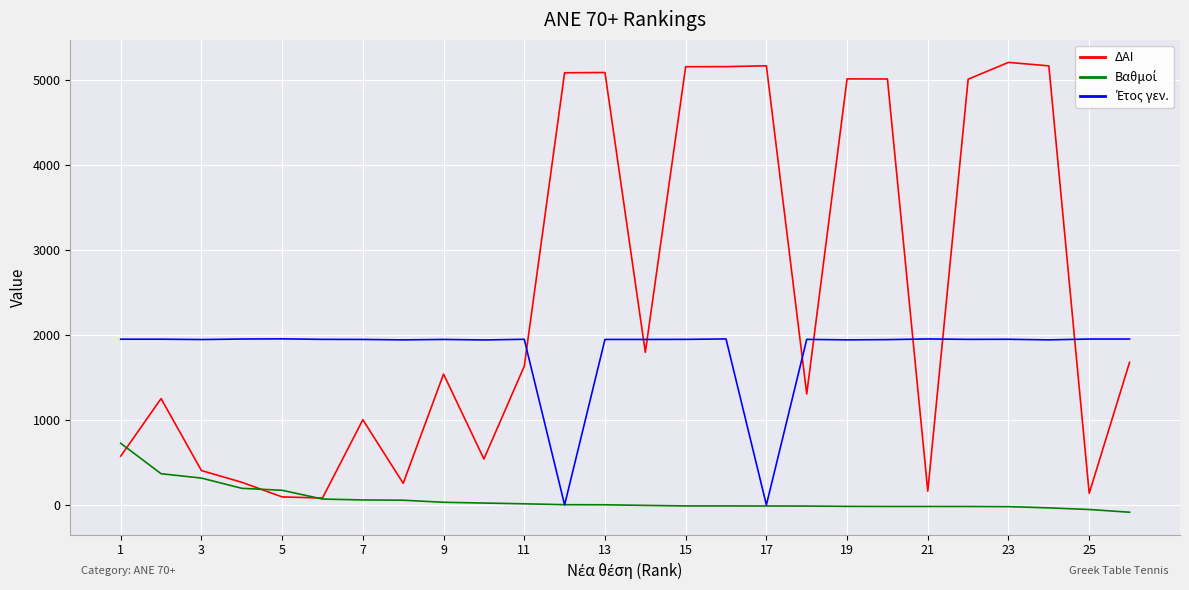

Which series has the largest range (max minus min)?

ΔΑΙ